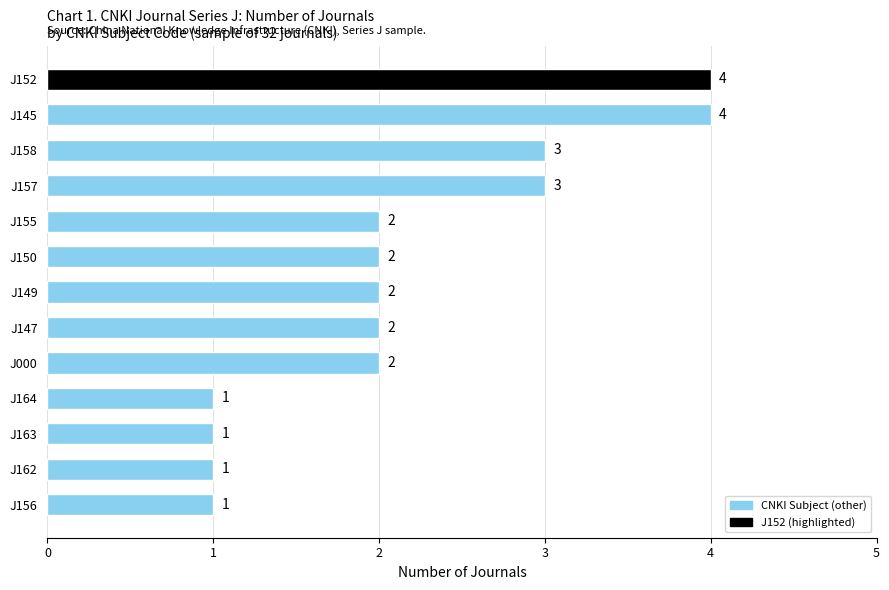

Which has a higher value, J163 or J157?

J157